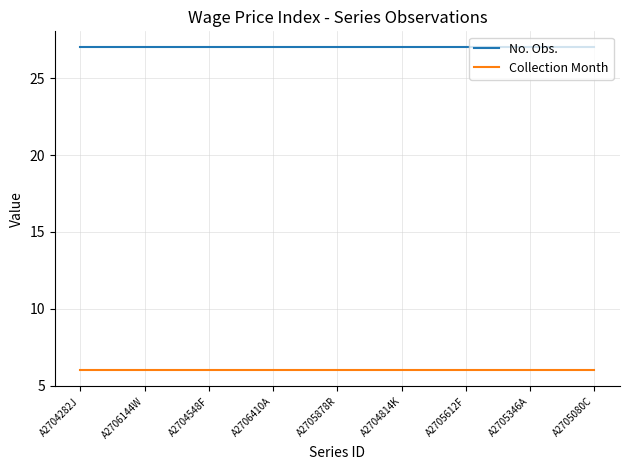

What is the spread (max minus min) of values at A2706410A?

21